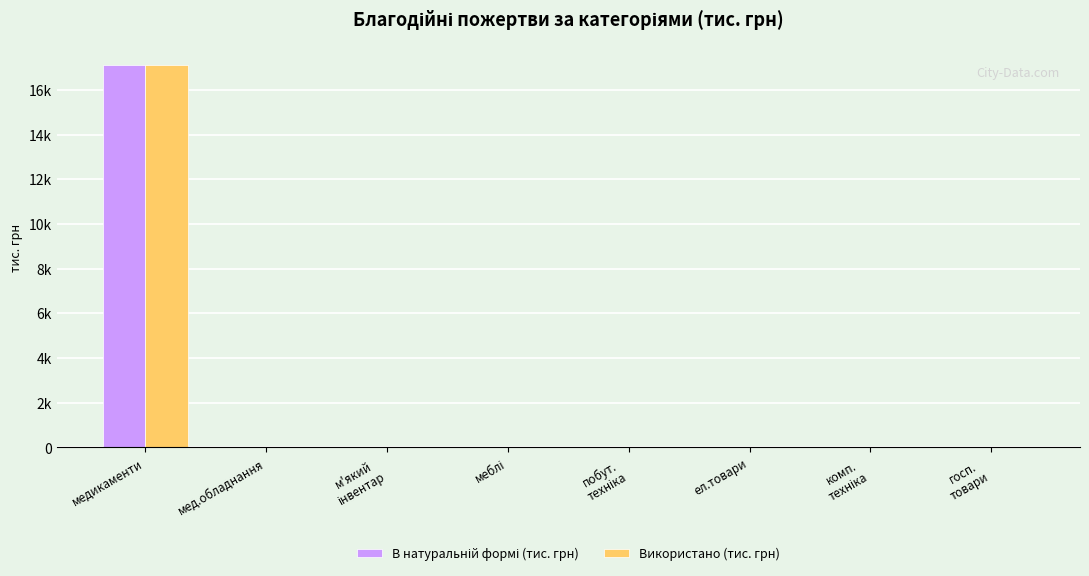

Reading right to left, what are all the values shown in this chart?

В натуральній формі (тис. грн): госп.
товари=1.1	комп.
техніка=5.5	ел.товари=3.3	побут.
техніка=7.0	меблі=16.3	м'який
інвентар=2.2	мед.обладнання=31.7	медикаменти=17095.9
Використано (тис. грн): госп.
товари=1.1	комп.
техніка=5.5	ел.товари=3.3	побут.
техніка=7.0	меблі=16.3	м'який
інвентар=2.2	мед.обладнання=31.7	медикаменти=17095.9